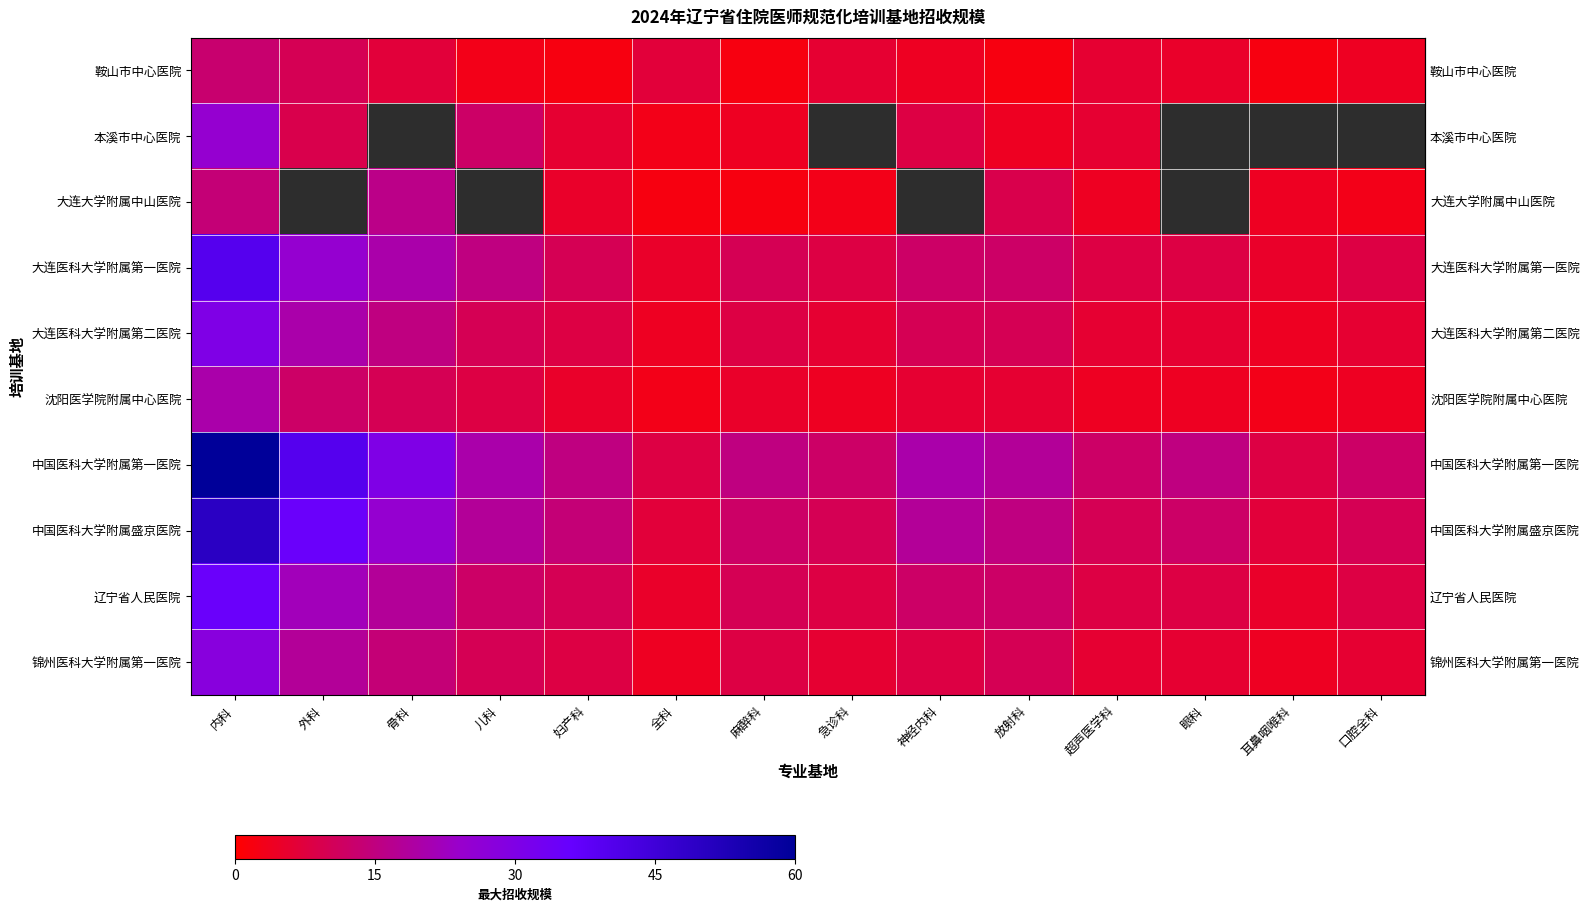

Which category has the lowest value in the row_0 series?

妇产科